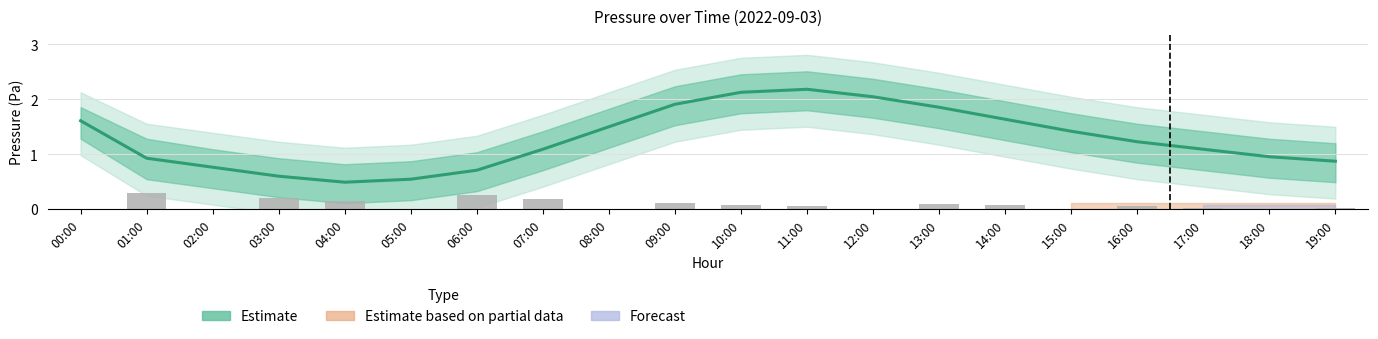

Does the chart contain any negative values?

No